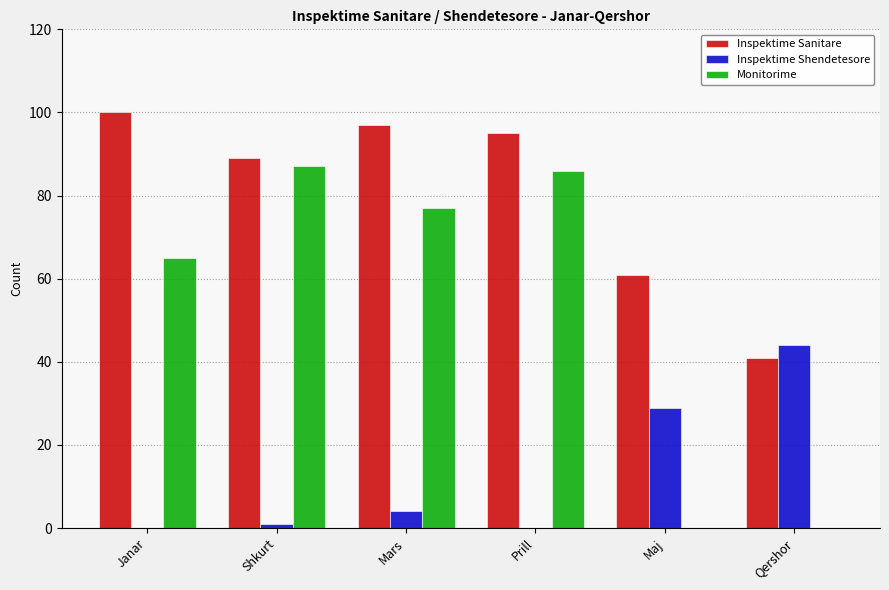

The Monitorime series shows 0 at Qershor. True or false?

True